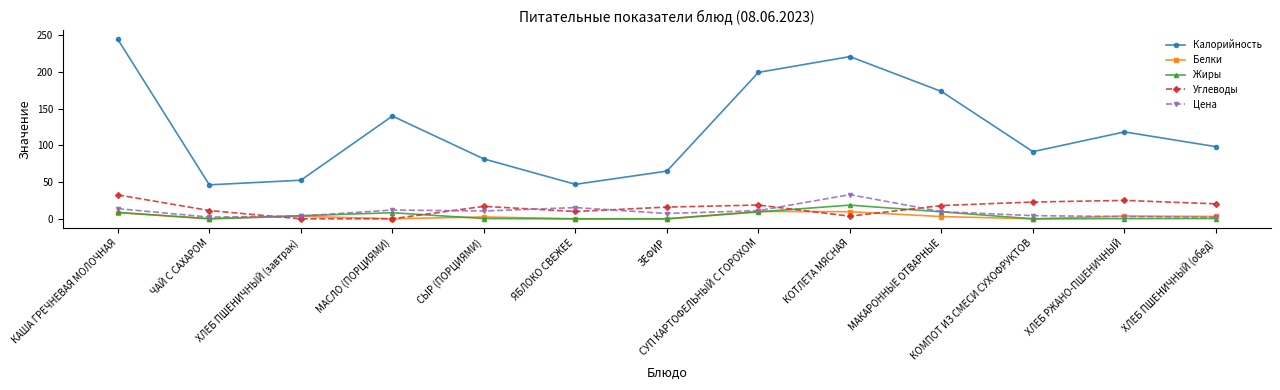

Which series changed the most between КОТЛЕТА МЯСНАЯ and МАКАРОННЫЕ ОТВАРНЫЕ?

Калорийность